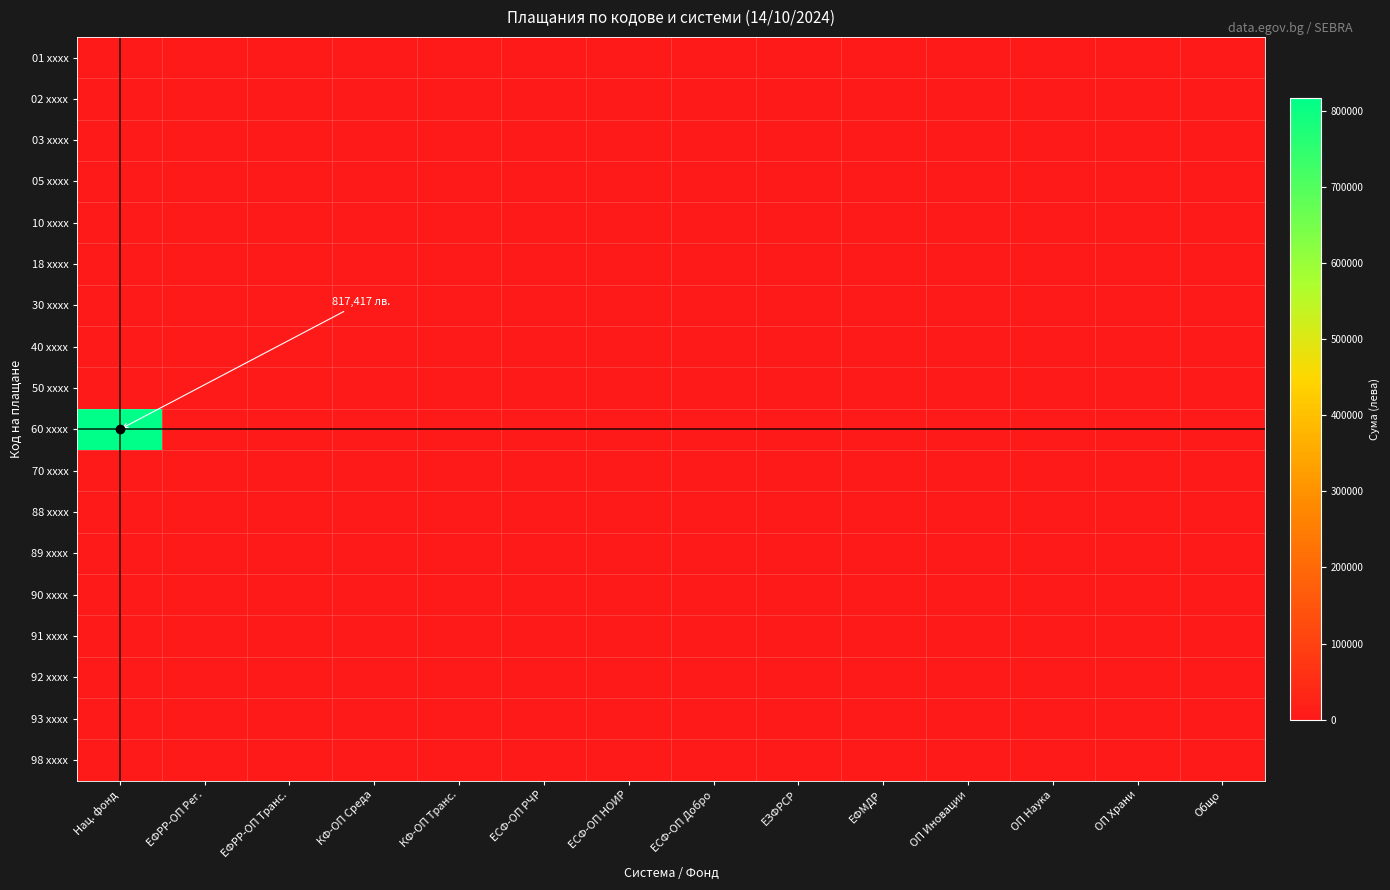

Reading right to left, list all the values displayed in this chart.

01 xxxx: Общо=0	ОП Храни=0	ОП Наука=0	ОП Иновации=0	ЕФМДР=0	ЕЗФРСР=0	ЕСФ-ОП Добро=0	ЕСФ-ОП НОИР=0	ЕСФ-ОП РЧР=0	КФ-ОП Транс.=0	КФ-ОП Среда=0	ЕФРР-ОП Транс.=0	ЕФРР-ОП Рег.=0	Нац. фонд=0
02 xxxx: Общо=0	ОП Храни=0	ОП Наука=0	ОП Иновации=0	ЕФМДР=0	ЕЗФРСР=0	ЕСФ-ОП Добро=0	ЕСФ-ОП НОИР=0	ЕСФ-ОП РЧР=0	КФ-ОП Транс.=0	КФ-ОП Среда=0	ЕФРР-ОП Транс.=0	ЕФРР-ОП Рег.=0	Нац. фонд=0
03 xxxx: Общо=0	ОП Храни=0	ОП Наука=0	ОП Иновации=0	ЕФМДР=0	ЕЗФРСР=0	ЕСФ-ОП Добро=0	ЕСФ-ОП НОИР=0	ЕСФ-ОП РЧР=0	КФ-ОП Транс.=0	КФ-ОП Среда=0	ЕФРР-ОП Транс.=0	ЕФРР-ОП Рег.=0	Нац. фонд=0
05 xxxx: Общо=0	ОП Храни=0	ОП Наука=0	ОП Иновации=0	ЕФМДР=0	ЕЗФРСР=0	ЕСФ-ОП Добро=0	ЕСФ-ОП НОИР=0	ЕСФ-ОП РЧР=0	КФ-ОП Транс.=0	КФ-ОП Среда=0	ЕФРР-ОП Транс.=0	ЕФРР-ОП Рег.=0	Нац. фонд=0
10 xxxx: Общо=0	ОП Храни=0	ОП Наука=0	ОП Иновации=0	ЕФМДР=0	ЕЗФРСР=0	ЕСФ-ОП Добро=0	ЕСФ-ОП НОИР=0	ЕСФ-ОП РЧР=0	КФ-ОП Транс.=0	КФ-ОП Среда=0	ЕФРР-ОП Транс.=0	ЕФРР-ОП Рег.=0	Нац. фонд=0
18 xxxx: Общо=0	ОП Храни=0	ОП Наука=0	ОП Иновации=0	ЕФМДР=0	ЕЗФРСР=0	ЕСФ-ОП Добро=0	ЕСФ-ОП НОИР=0	ЕСФ-ОП РЧР=0	КФ-ОП Транс.=0	КФ-ОП Среда=0	ЕФРР-ОП Транс.=0	ЕФРР-ОП Рег.=0	Нац. фонд=0
30 xxxx: Общо=0	ОП Храни=0	ОП Наука=0	ОП Иновации=0	ЕФМДР=0	ЕЗФРСР=0	ЕСФ-ОП Добро=0	ЕСФ-ОП НОИР=0	ЕСФ-ОП РЧР=0	КФ-ОП Транс.=0	КФ-ОП Среда=0	ЕФРР-ОП Транс.=0	ЕФРР-ОП Рег.=0	Нац. фонд=0
40 xxxx: Общо=0	ОП Храни=0	ОП Наука=0	ОП Иновации=0	ЕФМДР=0	ЕЗФРСР=0	ЕСФ-ОП Добро=0	ЕСФ-ОП НОИР=0	ЕСФ-ОП РЧР=0	КФ-ОП Транс.=0	КФ-ОП Среда=0	ЕФРР-ОП Транс.=0	ЕФРР-ОП Рег.=0	Нац. фонд=0
50 xxxx: Общо=0	ОП Храни=0	ОП Наука=0	ОП Иновации=0	ЕФМДР=0	ЕЗФРСР=0	ЕСФ-ОП Добро=0	ЕСФ-ОП НОИР=0	ЕСФ-ОП РЧР=0	КФ-ОП Транс.=0	КФ-ОП Среда=0	ЕФРР-ОП Транс.=0	ЕФРР-ОП Рег.=0	Нац. фонд=0
60 xxxx: Общо=0	ОП Храни=0	ОП Наука=0	ОП Иновации=0	ЕФМДР=0	ЕЗФРСР=0	ЕСФ-ОП Добро=0	ЕСФ-ОП НОИР=0	ЕСФ-ОП РЧР=0	КФ-ОП Транс.=0	КФ-ОП Среда=0	ЕФРР-ОП Транс.=0	ЕФРР-ОП Рег.=0	Нац. фонд=817416
70 xxxx: Общо=0	ОП Храни=0	ОП Наука=0	ОП Иновации=0	ЕФМДР=0	ЕЗФРСР=0	ЕСФ-ОП Добро=0	ЕСФ-ОП НОИР=0	ЕСФ-ОП РЧР=0	КФ-ОП Транс.=0	КФ-ОП Среда=0	ЕФРР-ОП Транс.=0	ЕФРР-ОП Рег.=0	Нац. фонд=0
88 xxxx: Общо=0	ОП Храни=0	ОП Наука=0	ОП Иновации=0	ЕФМДР=0	ЕЗФРСР=0	ЕСФ-ОП Добро=0	ЕСФ-ОП НОИР=0	ЕСФ-ОП РЧР=0	КФ-ОП Транс.=0	КФ-ОП Среда=0	ЕФРР-ОП Транс.=0	ЕФРР-ОП Рег.=0	Нац. фонд=0
89 xxxx: Общо=0	ОП Храни=0	ОП Наука=0	ОП Иновации=0	ЕФМДР=0	ЕЗФРСР=0	ЕСФ-ОП Добро=0	ЕСФ-ОП НОИР=0	ЕСФ-ОП РЧР=0	КФ-ОП Транс.=0	КФ-ОП Среда=0	ЕФРР-ОП Транс.=0	ЕФРР-ОП Рег.=0	Нац. фонд=0
90 xxxx: Общо=0	ОП Храни=0	ОП Наука=0	ОП Иновации=0	ЕФМДР=0	ЕЗФРСР=0	ЕСФ-ОП Добро=0	ЕСФ-ОП НОИР=0	ЕСФ-ОП РЧР=0	КФ-ОП Транс.=0	КФ-ОП Среда=0	ЕФРР-ОП Транс.=0	ЕФРР-ОП Рег.=0	Нац. фонд=0
91 xxxx: Общо=0	ОП Храни=0	ОП Наука=0	ОП Иновации=0	ЕФМДР=0	ЕЗФРСР=0	ЕСФ-ОП Добро=0	ЕСФ-ОП НОИР=0	ЕСФ-ОП РЧР=0	КФ-ОП Транс.=0	КФ-ОП Среда=0	ЕФРР-ОП Транс.=0	ЕФРР-ОП Рег.=0	Нац. фонд=0
92 xxxx: Общо=0	ОП Храни=0	ОП Наука=0	ОП Иновации=0	ЕФМДР=0	ЕЗФРСР=0	ЕСФ-ОП Добро=0	ЕСФ-ОП НОИР=0	ЕСФ-ОП РЧР=0	КФ-ОП Транс.=0	КФ-ОП Среда=0	ЕФРР-ОП Транс.=0	ЕФРР-ОП Рег.=0	Нац. фонд=0
93 xxxx: Общо=0	ОП Храни=0	ОП Наука=0	ОП Иновации=0	ЕФМДР=0	ЕЗФРСР=0	ЕСФ-ОП Добро=0	ЕСФ-ОП НОИР=0	ЕСФ-ОП РЧР=0	КФ-ОП Транс.=0	КФ-ОП Среда=0	ЕФРР-ОП Транс.=0	ЕФРР-ОП Рег.=0	Нац. фонд=0
98 xxxx: Общо=0	ОП Храни=0	ОП Наука=0	ОП Иновации=0	ЕФМДР=0	ЕЗФРСР=0	ЕСФ-ОП Добро=0	ЕСФ-ОП НОИР=0	ЕСФ-ОП РЧР=0	КФ-ОП Транс.=0	КФ-ОП Среда=0	ЕФРР-ОП Транс.=0	ЕФРР-ОП Рег.=0	Нац. фонд=0